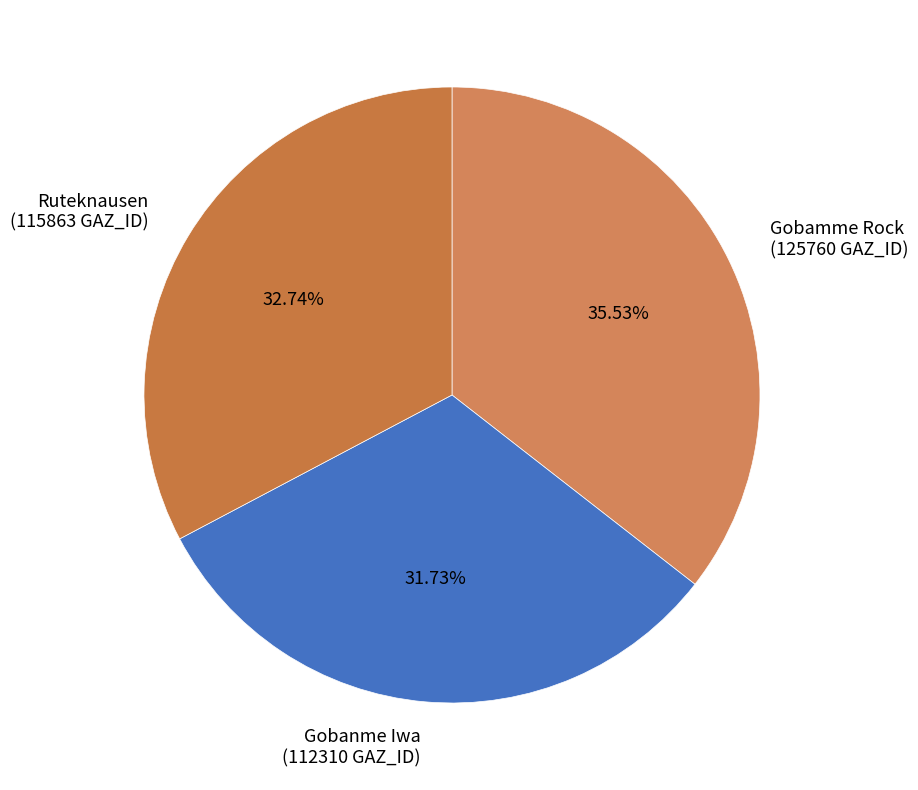

How many slices are in this pie chart?

3